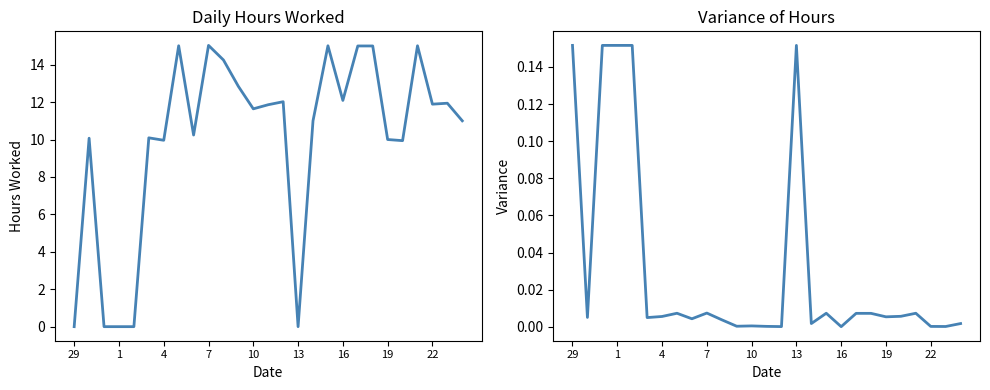

What are all the series names shown in the legend?

Hours Worked, Variance